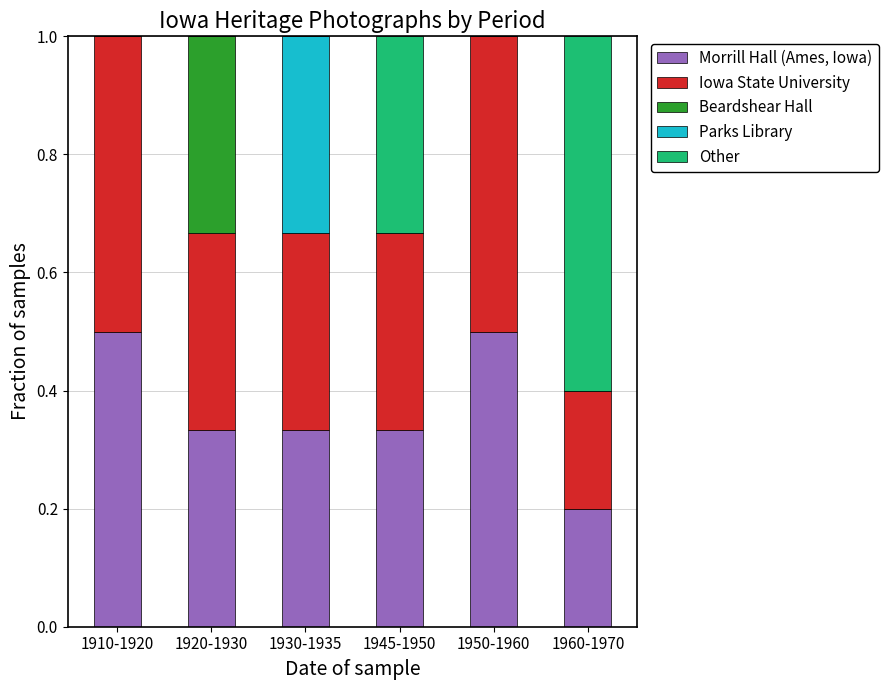

Are the bars horizontal?

No